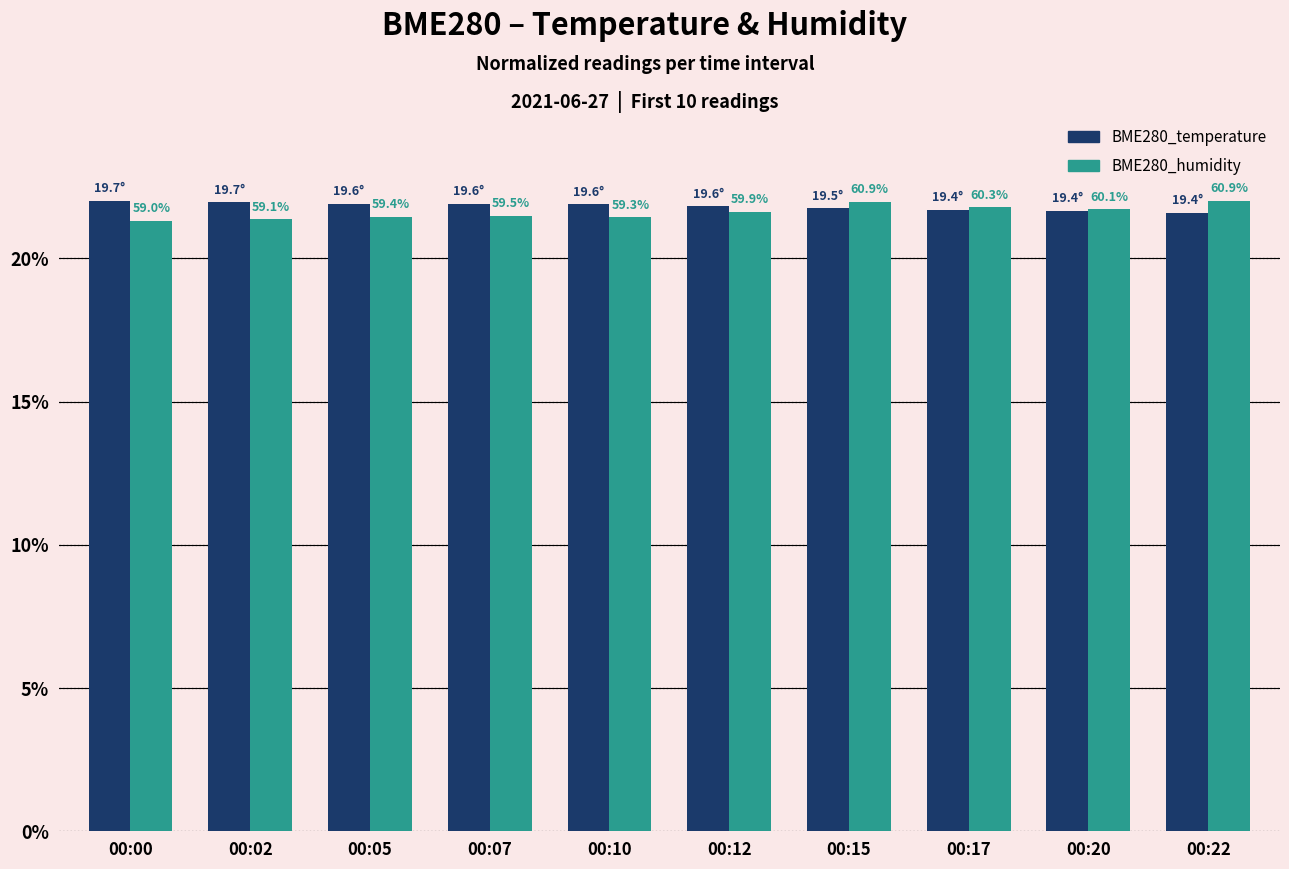

What value does the BME280_humidity series have at 00:12?

21.6